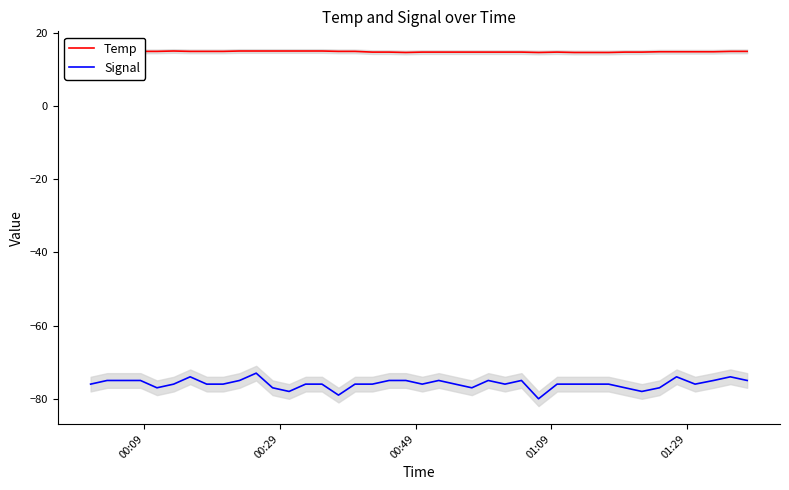

What is the lowest value of the Signal series?

-80